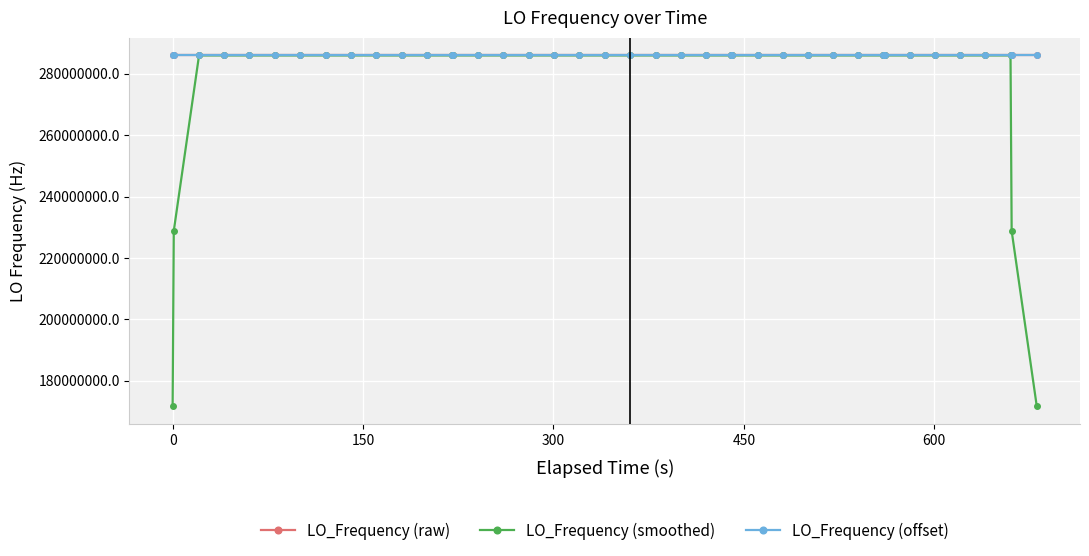

True or false: LO_Frequency (offset) has more than 2 interior local peaks.

True